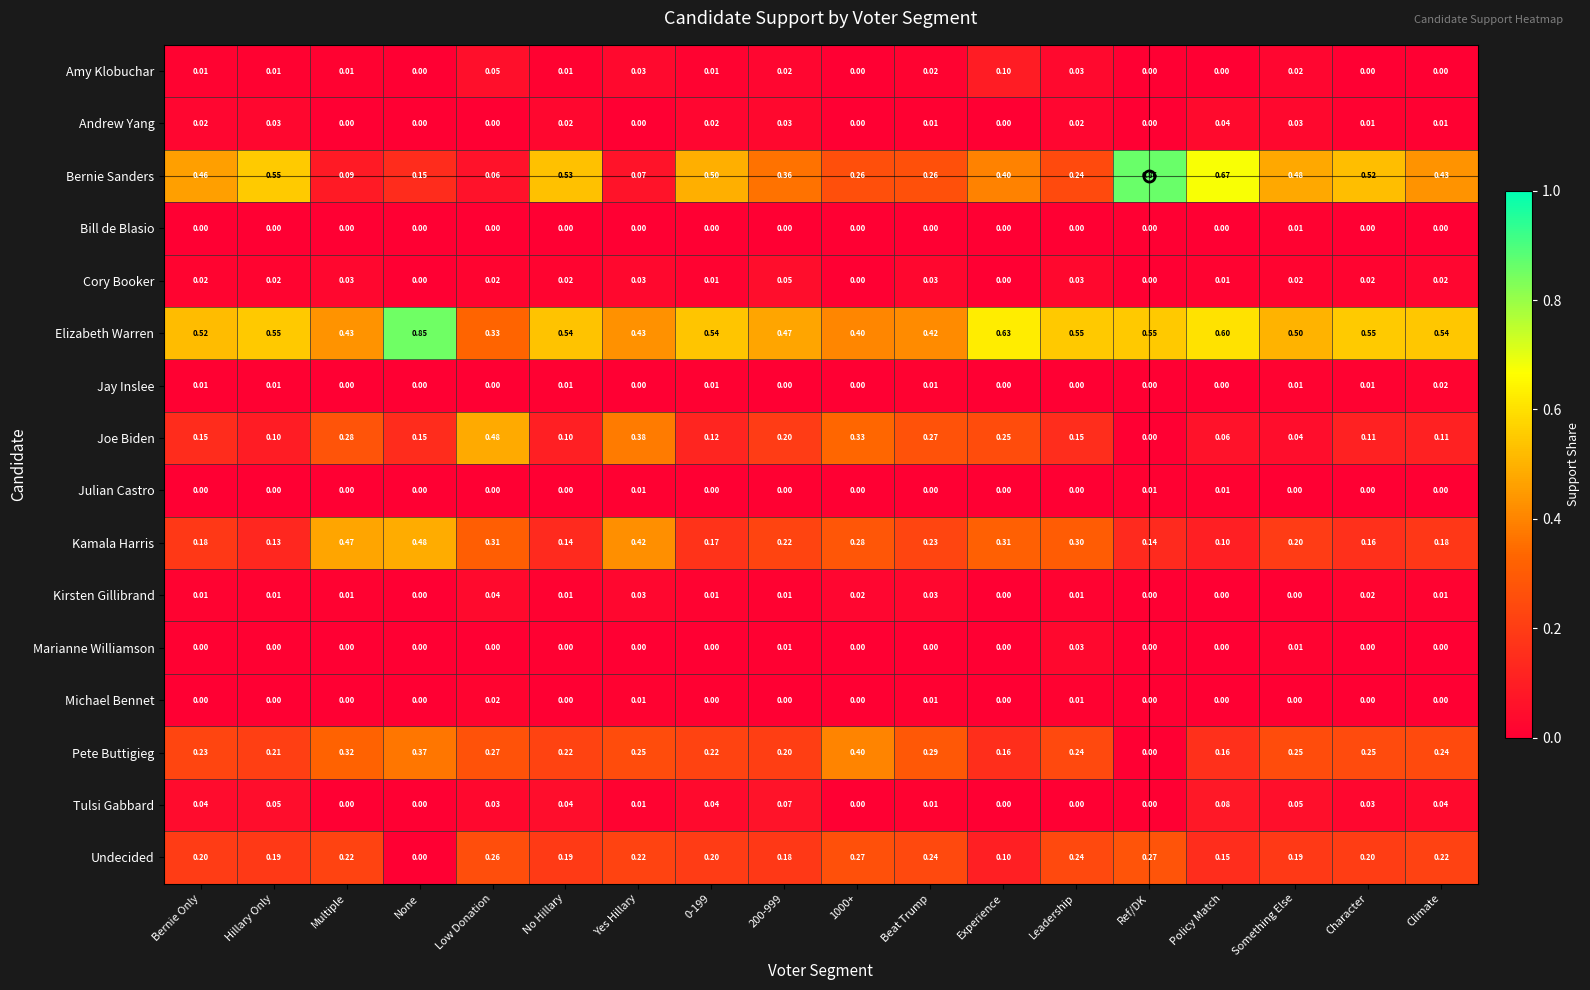

Is the value of Michael Bennet at Multiple greater than the value of Undecided at Low Donation?

No